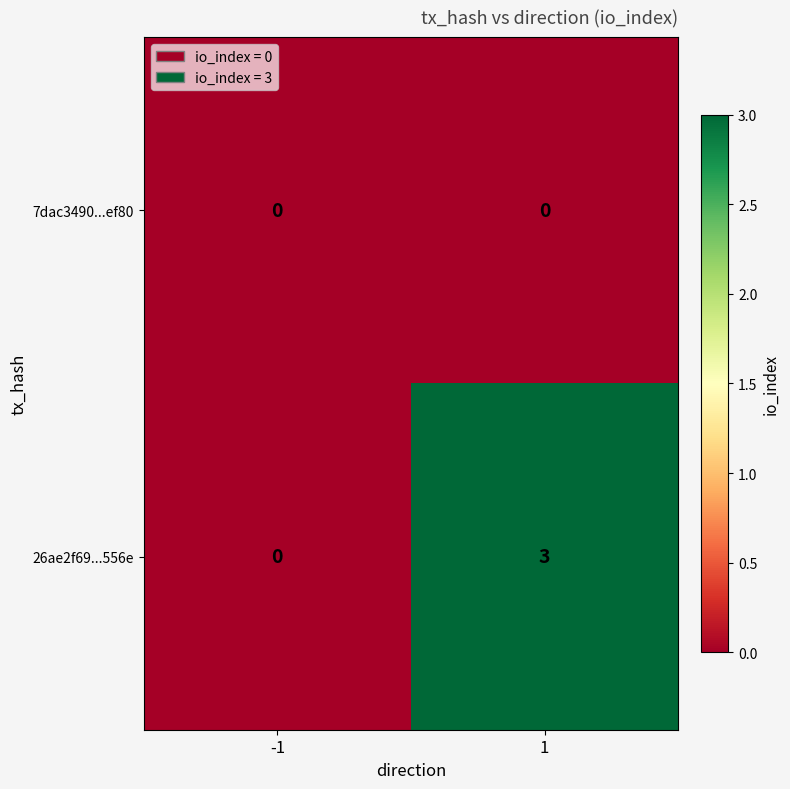

Reading left to right, list all the values displayed in this chart.

7dac3490...ef80: -1=0	1=0
26ae2f69...556e: -1=0	1=3